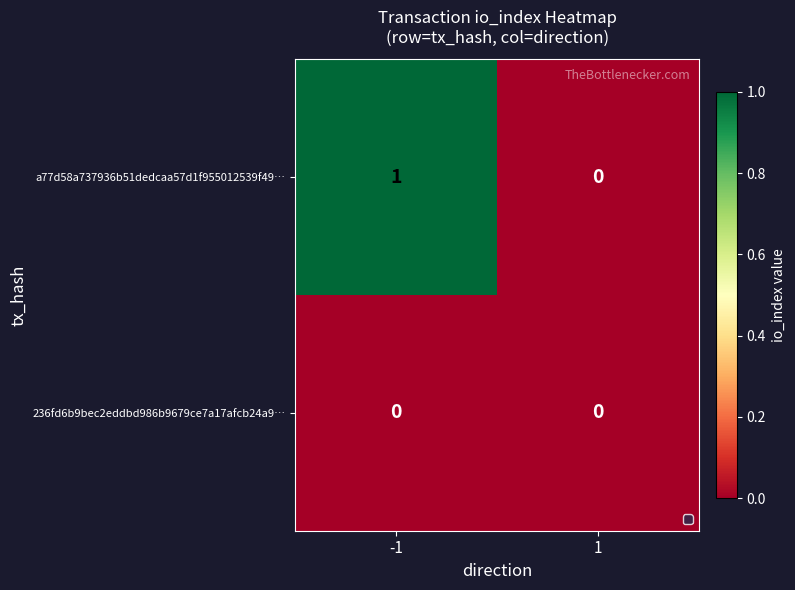

Reading right to left, extract all data points from this chart.

a77d58a737936b51dedcaa57d1f955012539f49…: 0	1
236fd6b9bec2eddbd986b9679ce7a17afcb24a9…: 0	0